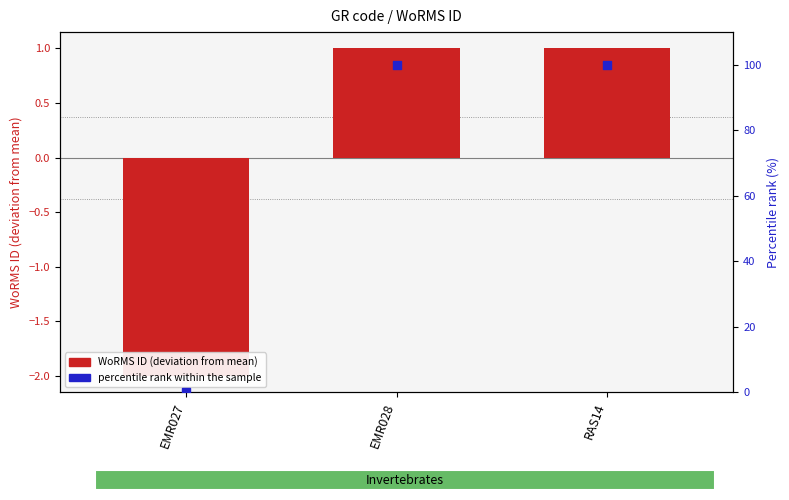

What are all the series names shown in the legend?

WoRMS ID (deviation from mean), percentile rank within the sample